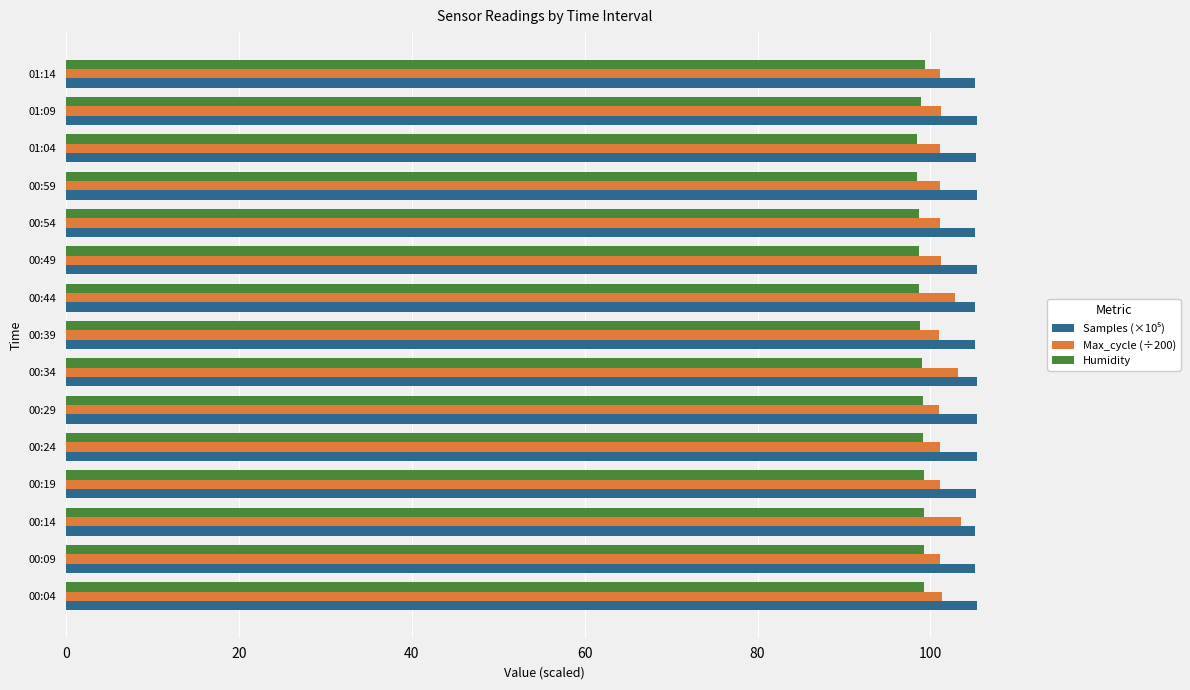

What is the spread (max minus min) of values at 00:09?

6.0